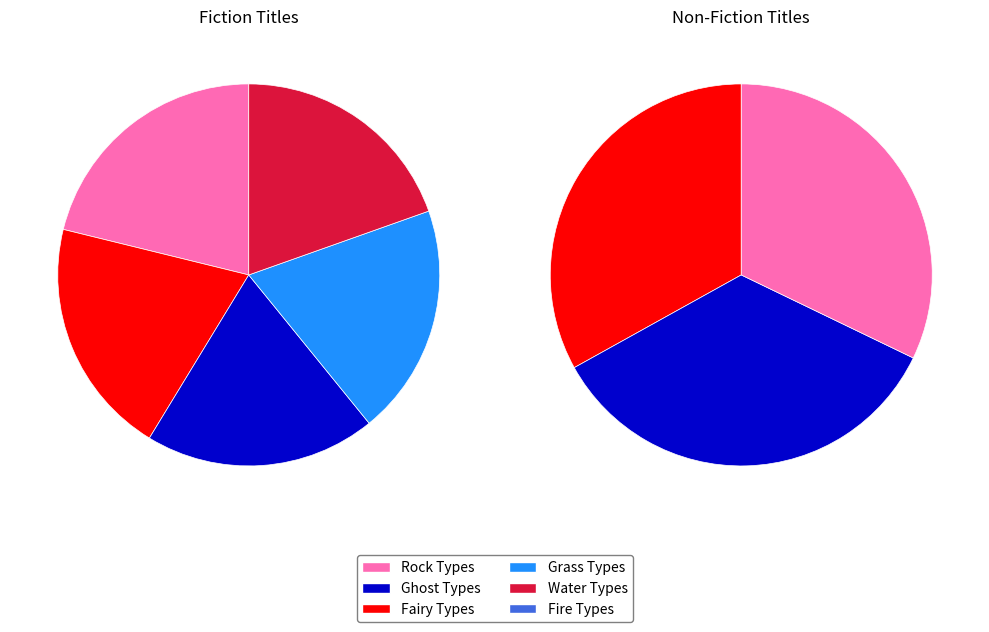

What is the largest slice in the pie chart?

Rock Types